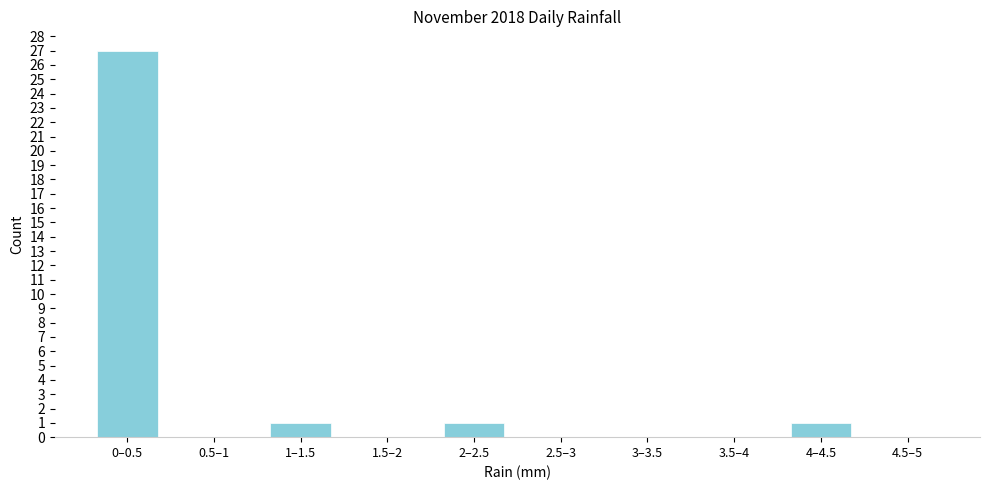

Reading right to left, what are all the values shown in this chart?

4.5–5=0	4–4.5=1	3.5–4=0	3–3.5=0	2.5–3=0	2–2.5=1	1.5–2=0	1–1.5=1	0.5–1=0	0–0.5=27